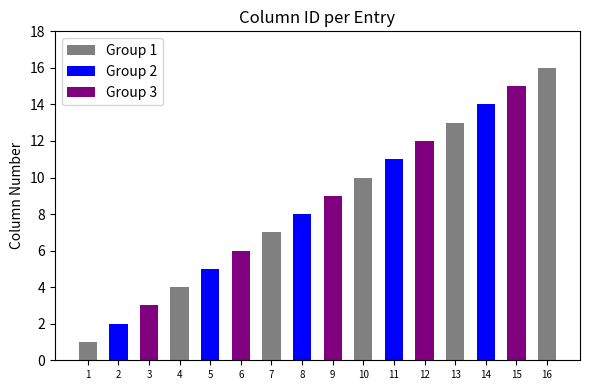

What is the smallest value displayed?

1